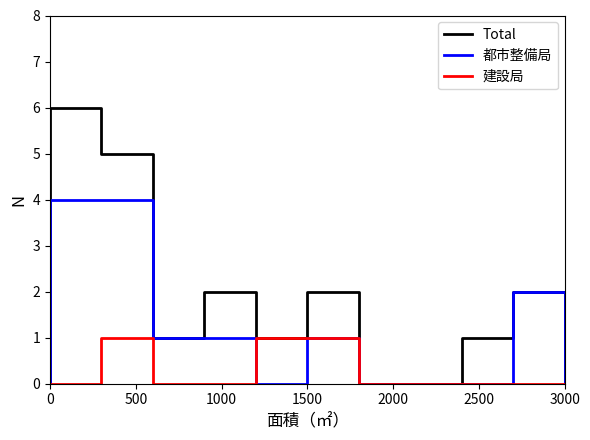

How many distinct data groups are displayed?

3